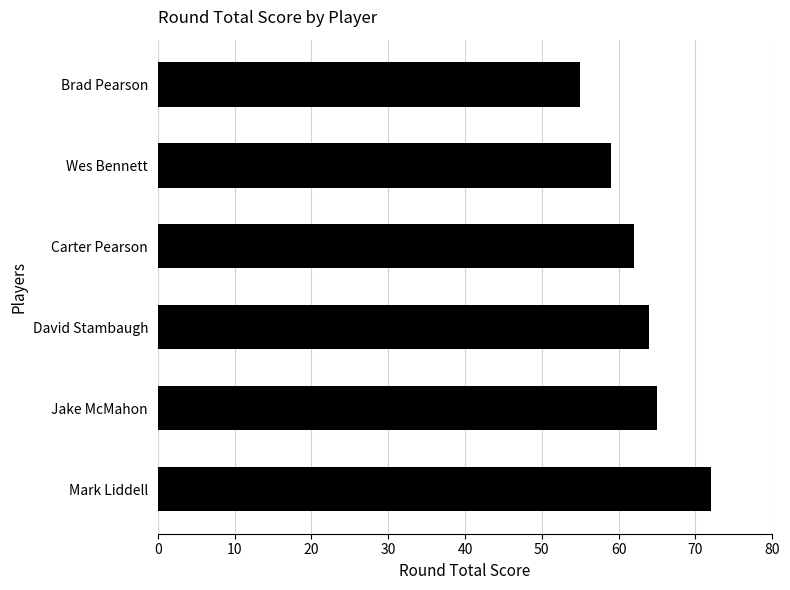

Is it true that the value at Jake McMahon is 65?

True